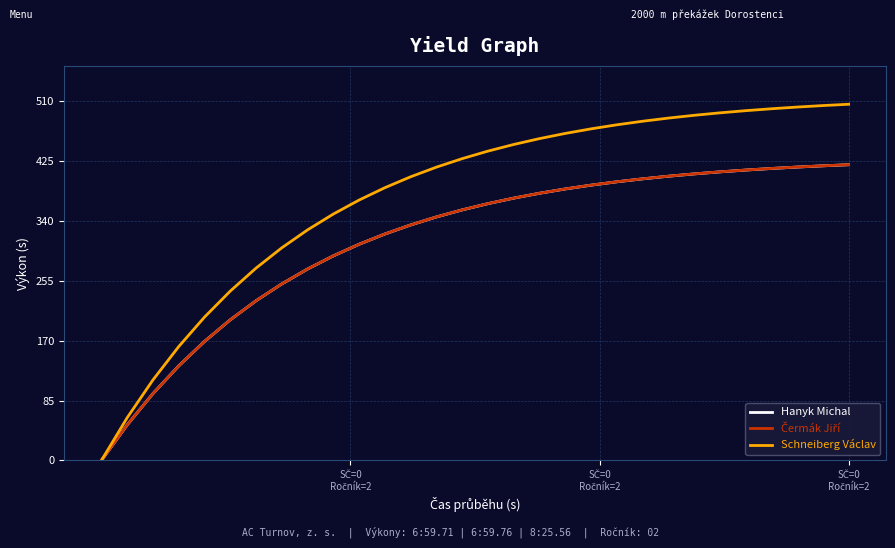

How many lines are shown in the chart?

3